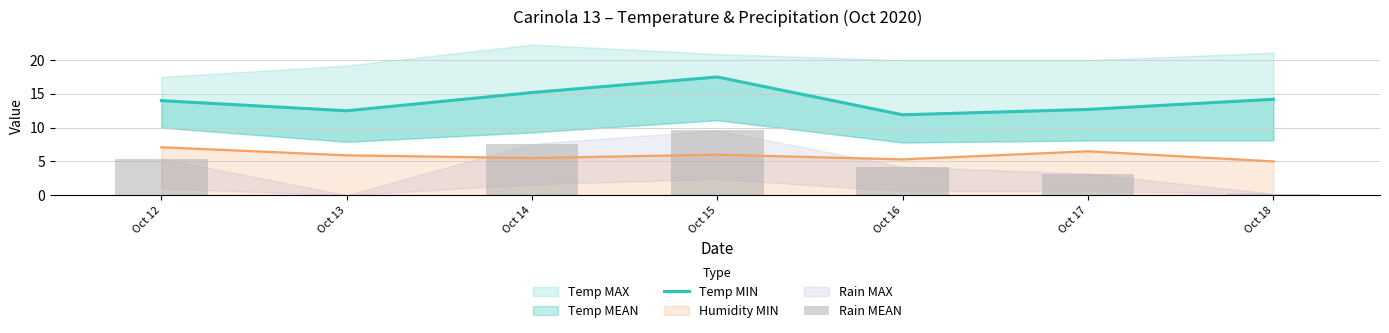

Which has a higher value, Oct 18 or Oct 12?

Oct 18